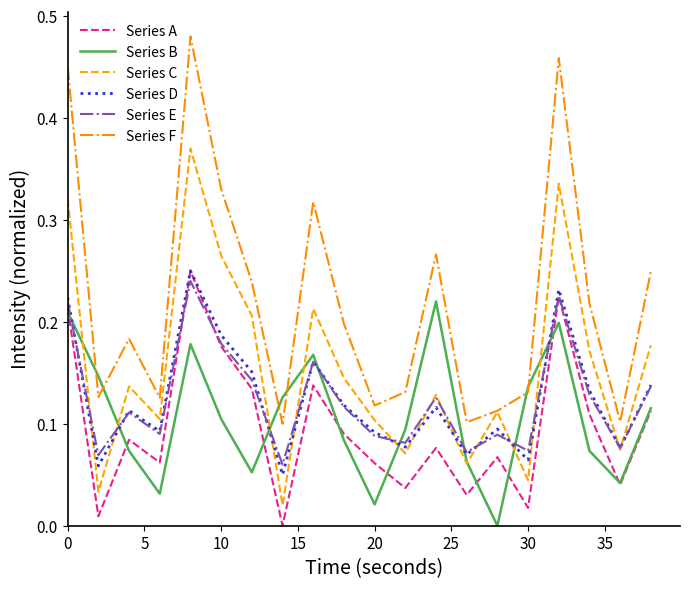

At how many categories does at least one series exceed 0?

20